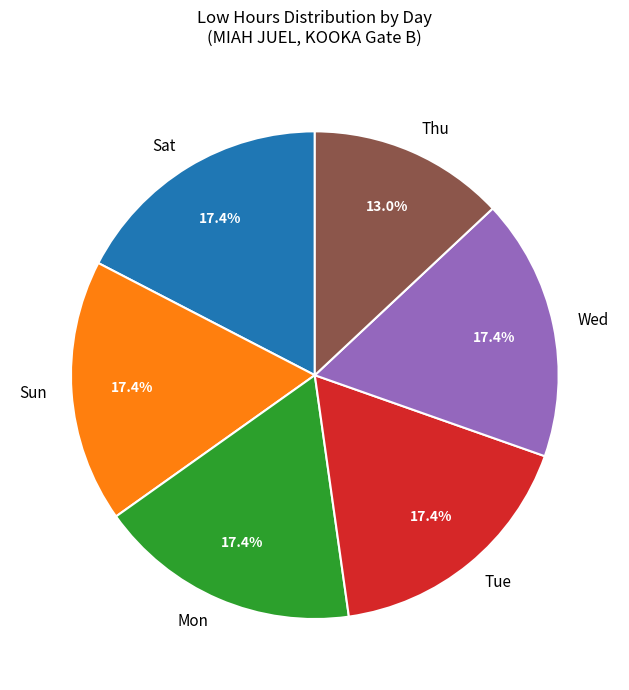

Approximately how many times larger is the value at Mon compared to Sat?

1.0